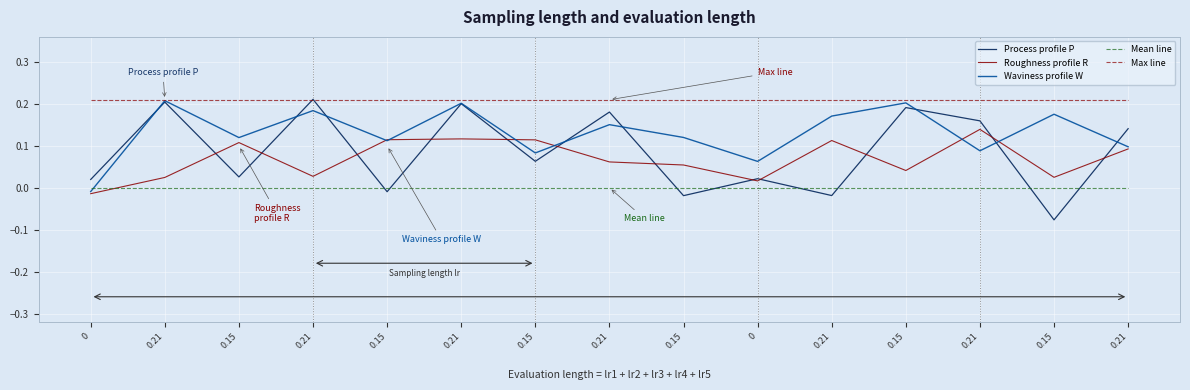

Does the chart have visible grid lines?

Yes